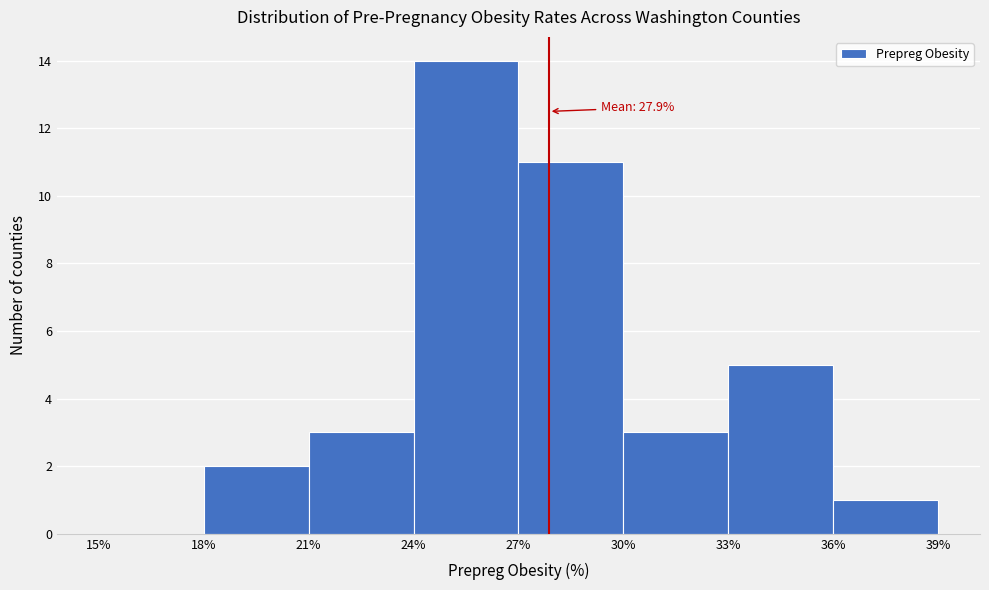

Over which range of the x-axis is the bar tallest?

24% to 27%